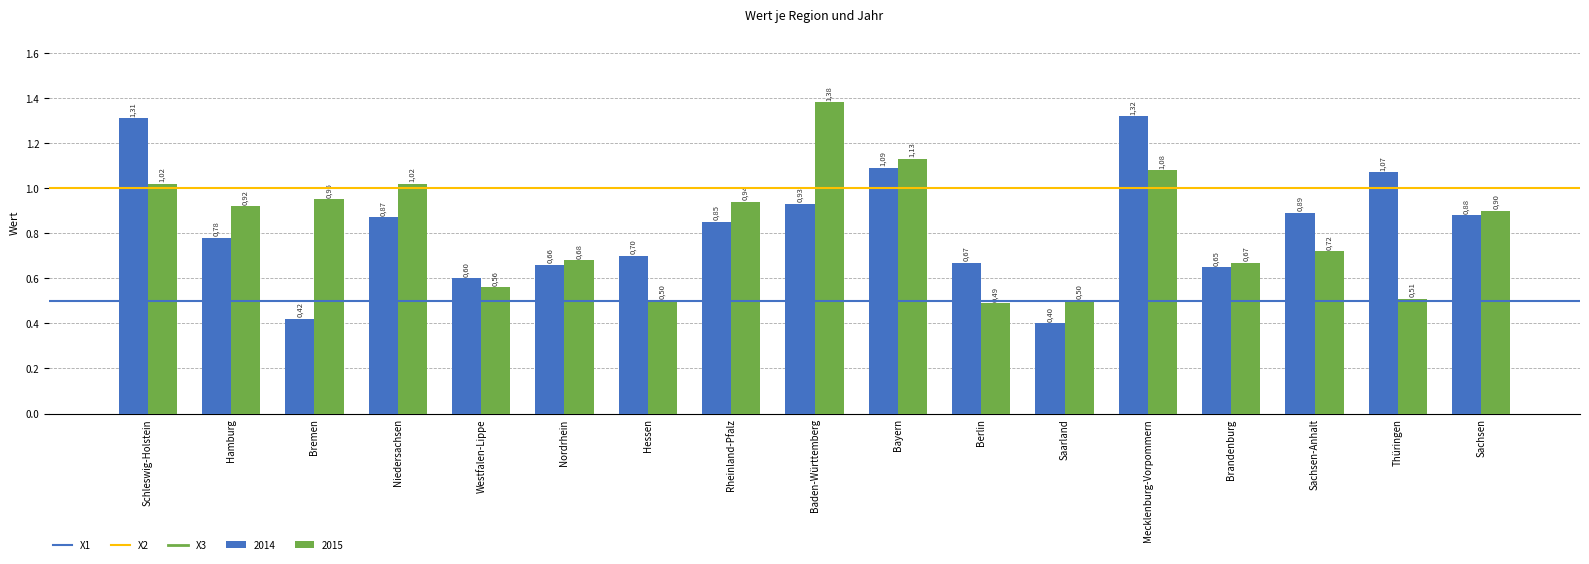

How many groups of bars are there?

17